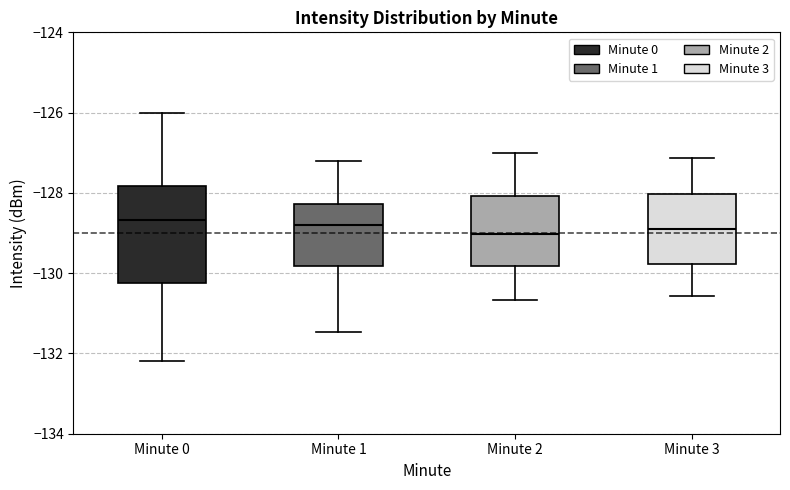

Comparing the boxes themselves (not the whiskers), which one is the tallest?

Minute 0